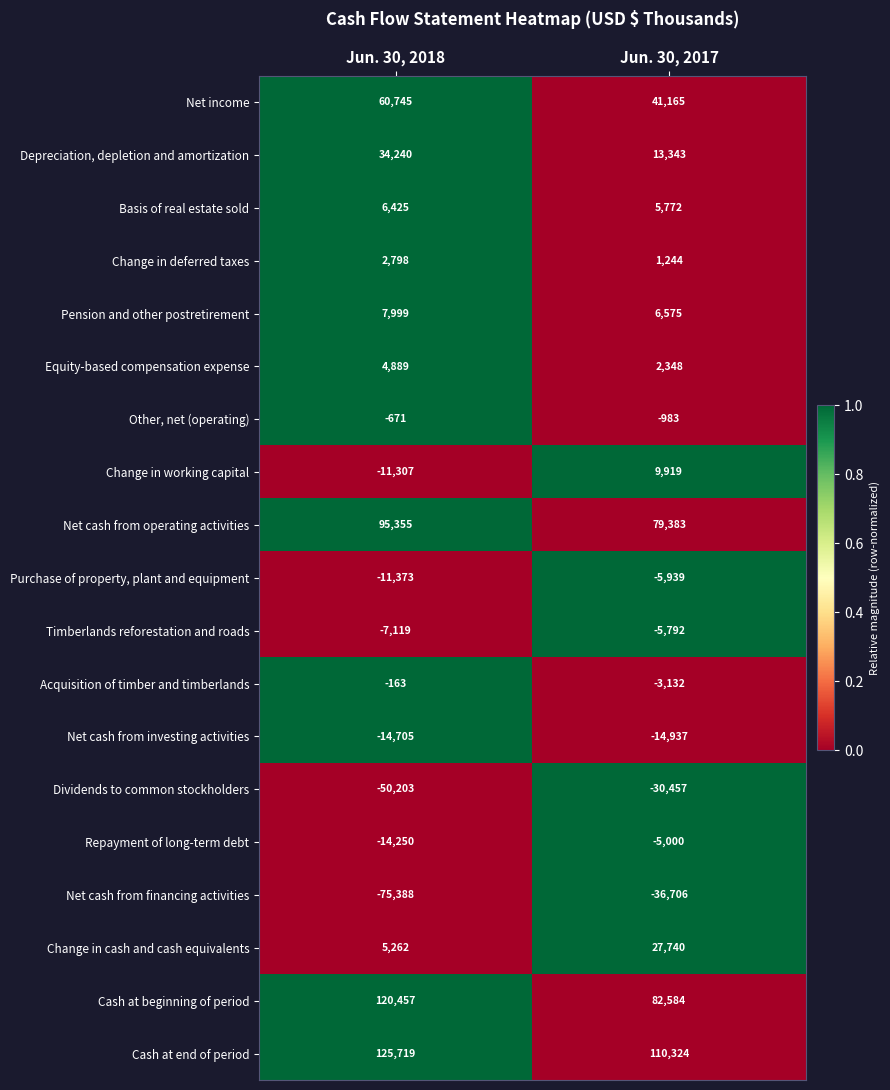

What is the average value of the Change in working capital series?

-694